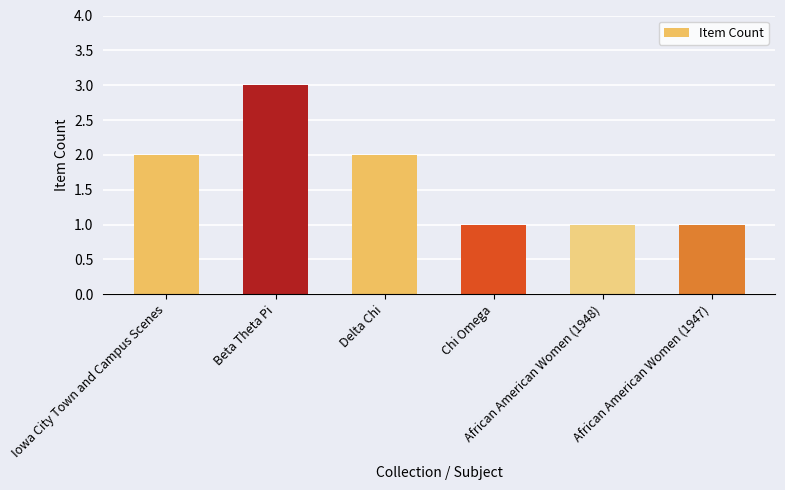

What is the change in value from Delta Chi to Chi Omega?

-1